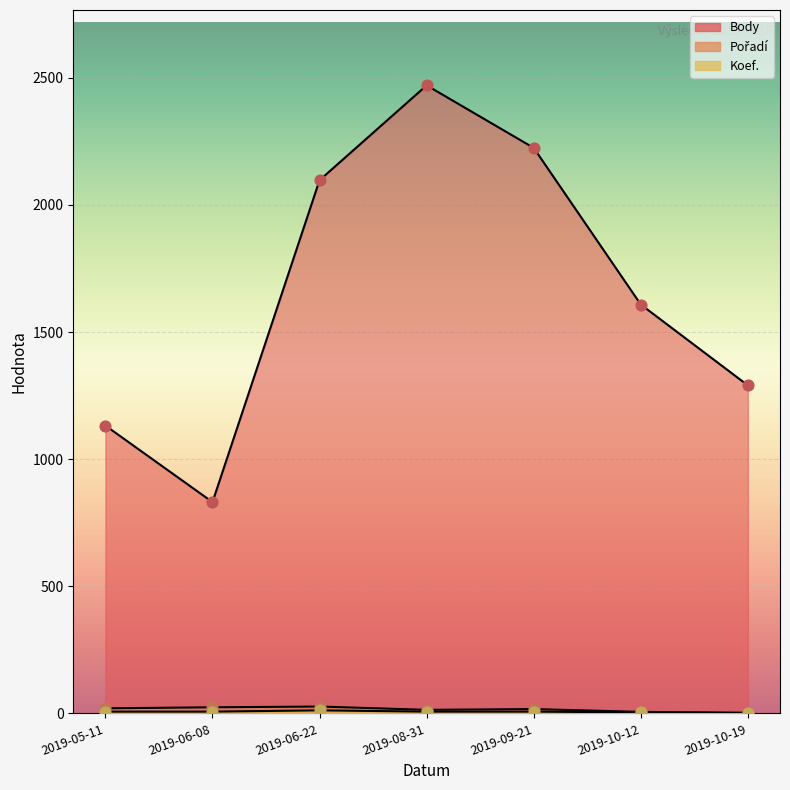

Which series reaches the minimum Y coordinate?

Koef.